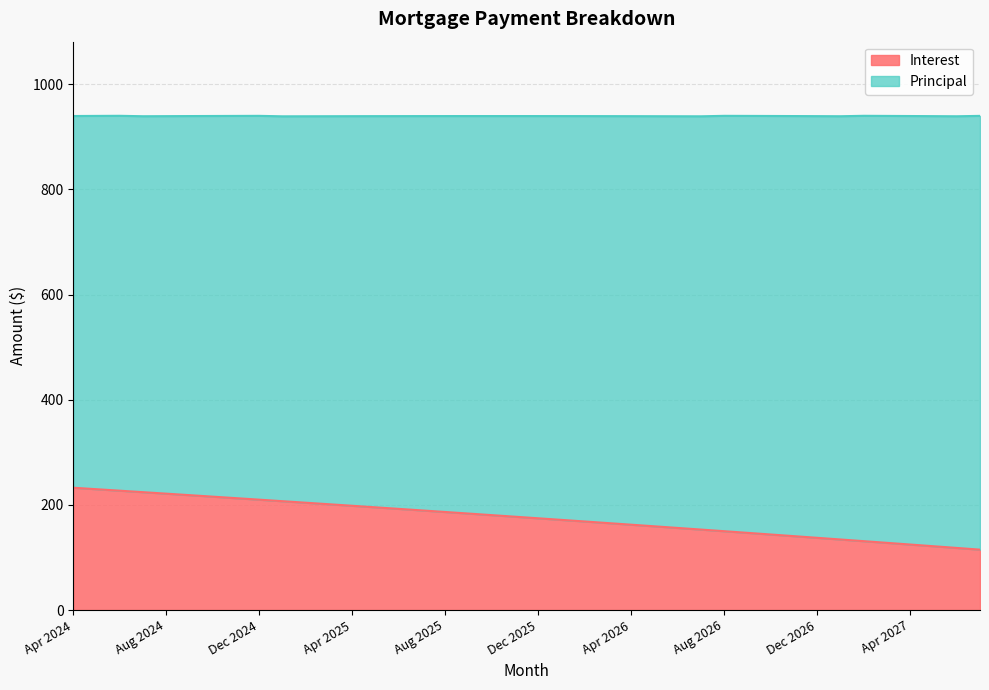

What is the ratio of the value at Apr 2026 to the value at Mar 2027?

1.2